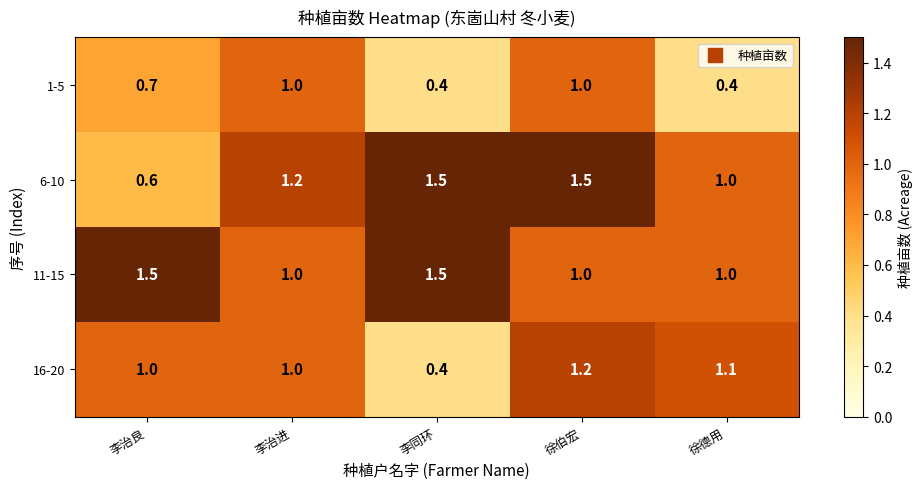

True or false: 11-15 has a value of 1.0 at 李治进.

True